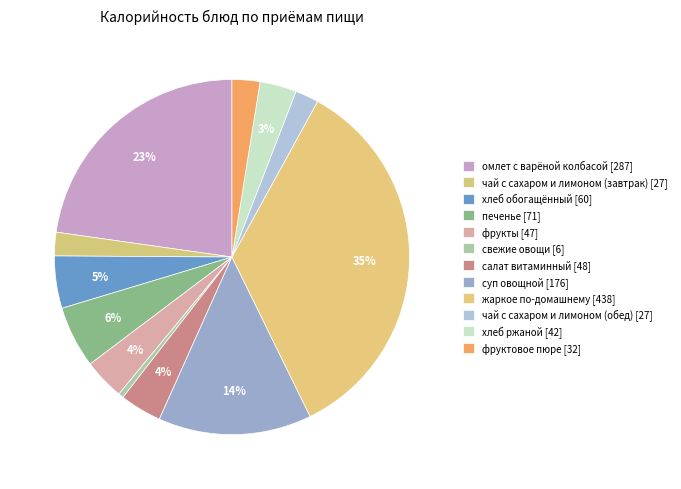

Count the number of slices in the pie.

12